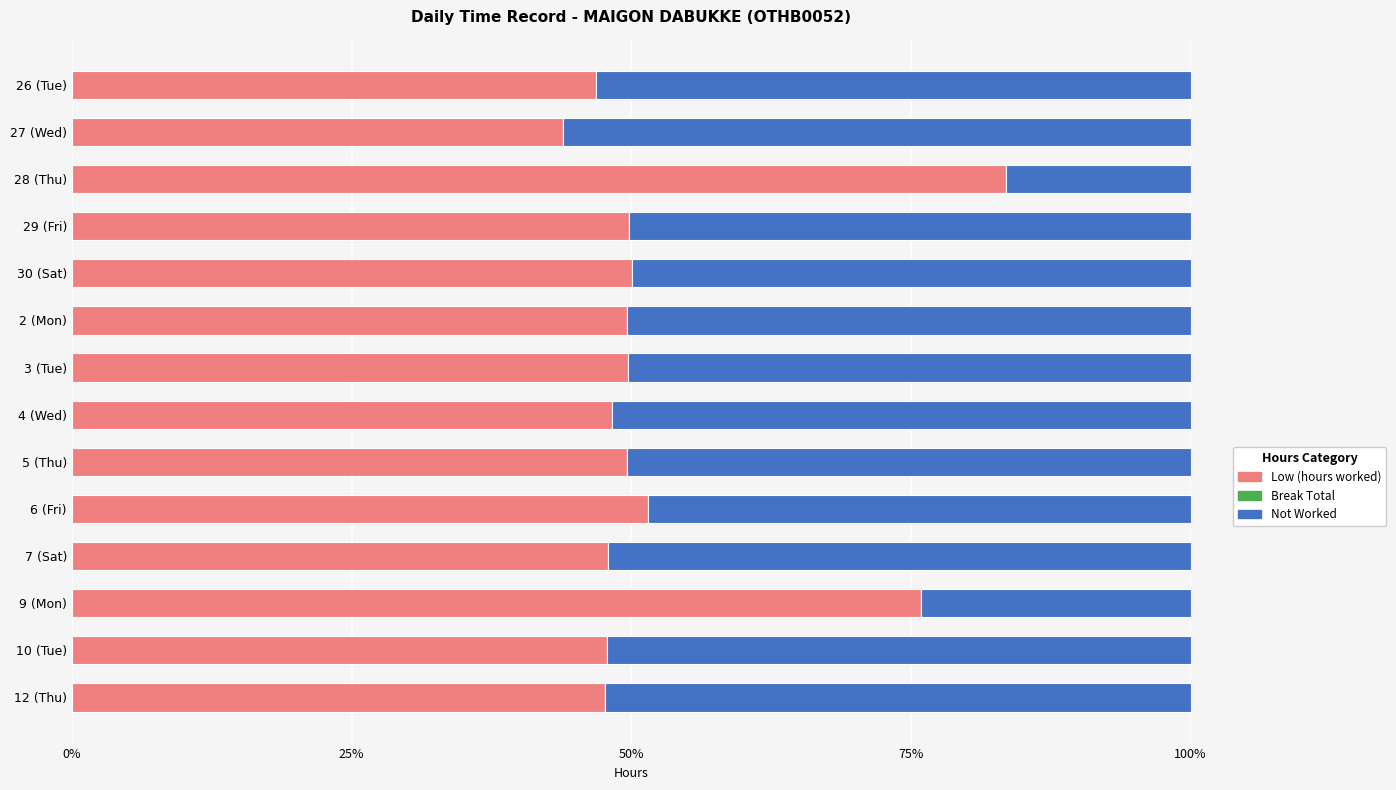

Which category has the lowest value in the Low (hours worked) series?

27 (Wed)